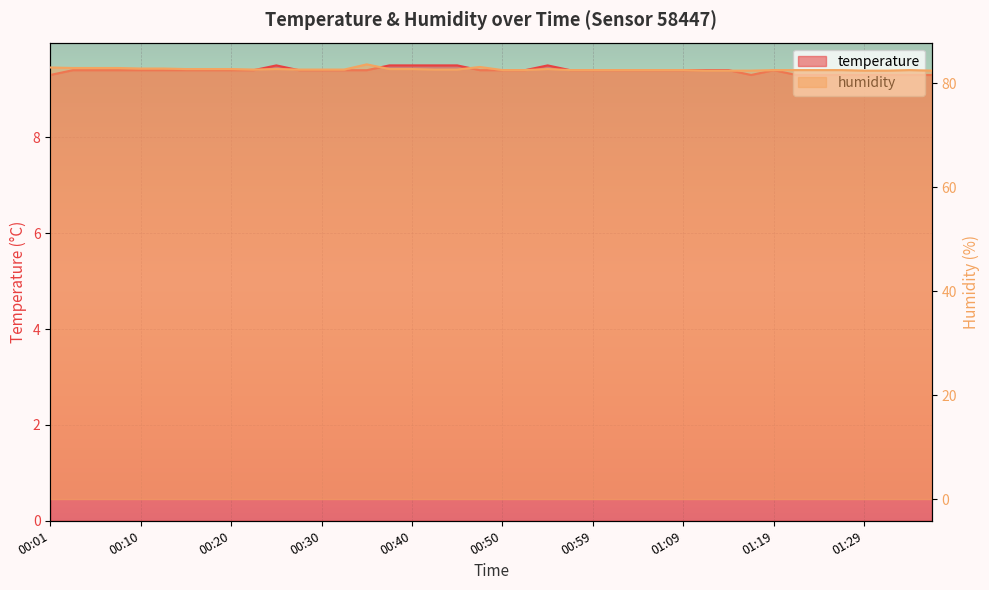

How many distinct data groups are displayed?

2